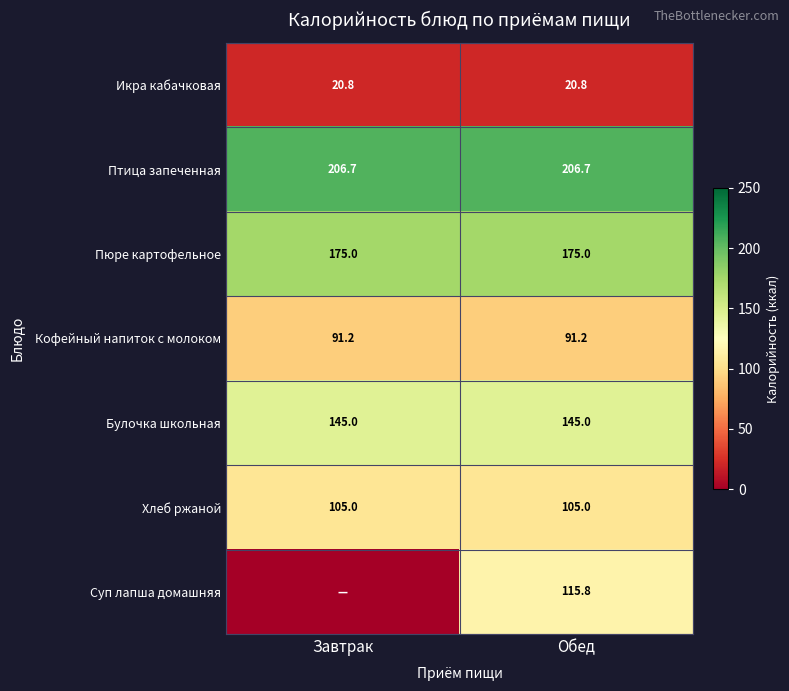

At how many categories does at least one series exceed 180?

2